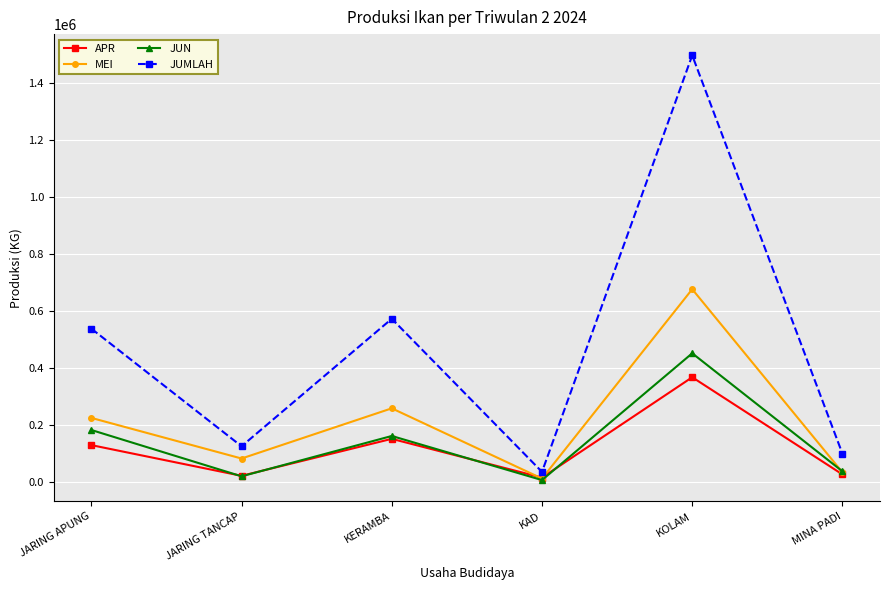

Which category has the highest value in the APR series?

KOLAM